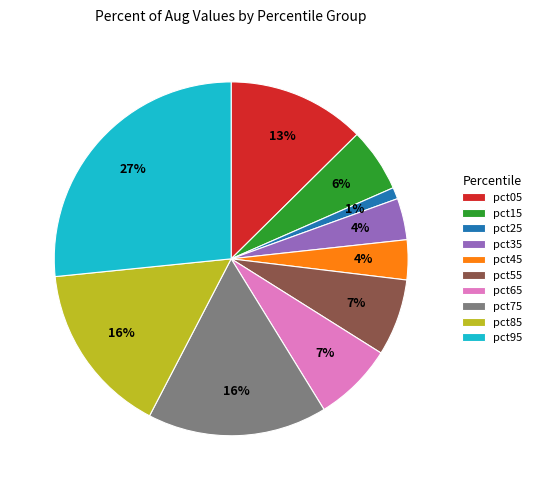

Do pct75 and pct45 together represent more than half of the pie?

No